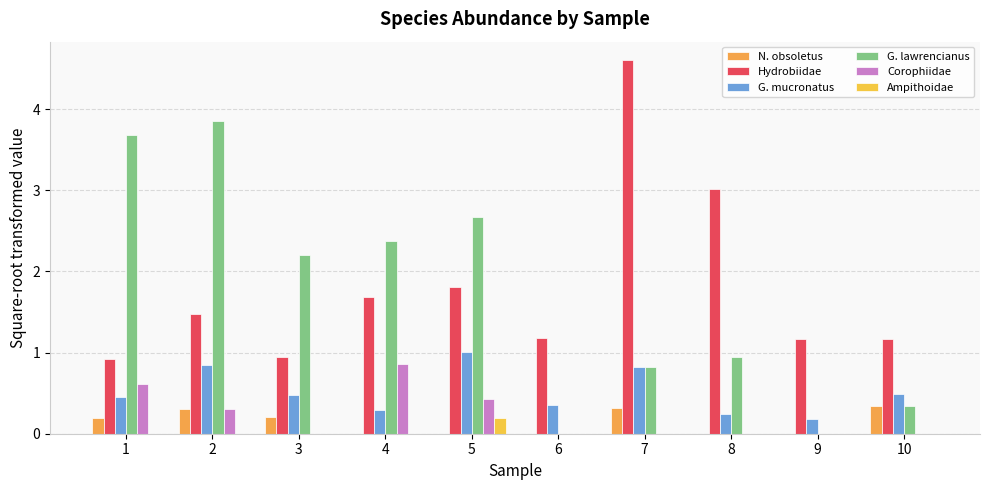

What is the difference between the second highest and second lowest values in the Hydrobiidae series?

2.1